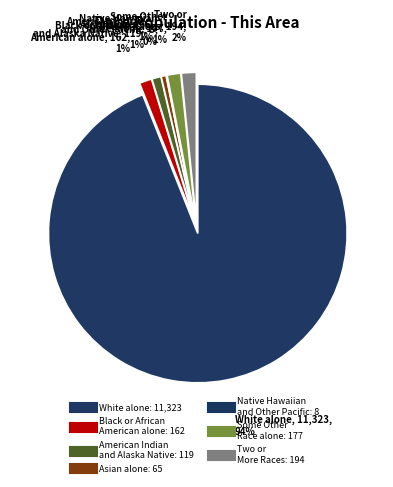

How many segments does this pie chart have?

7